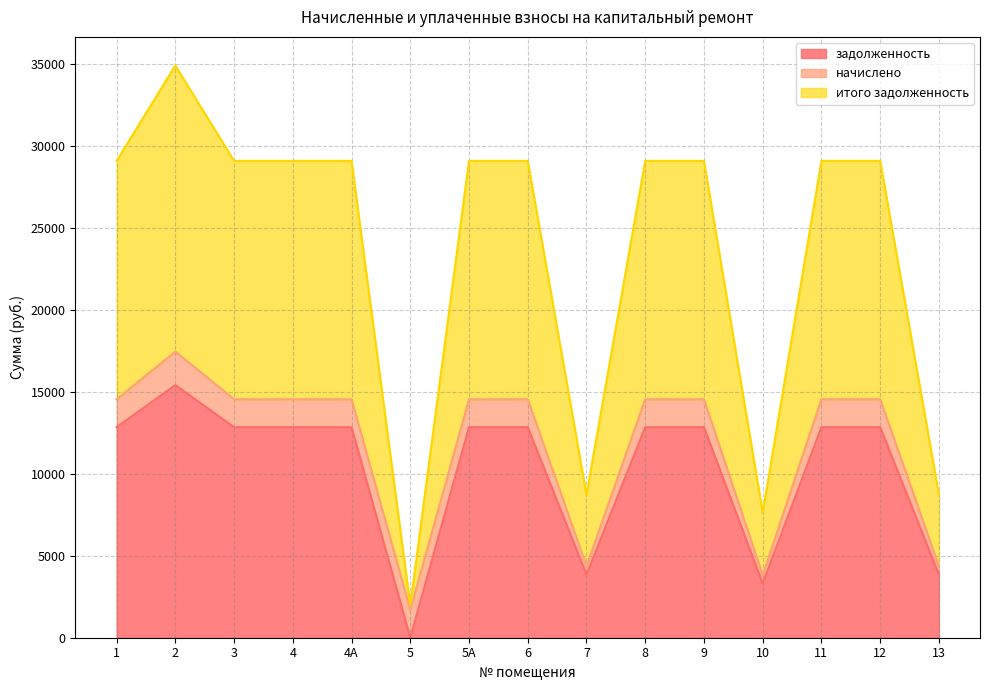

Where is итого задолженность nearest to the value 18441?

7